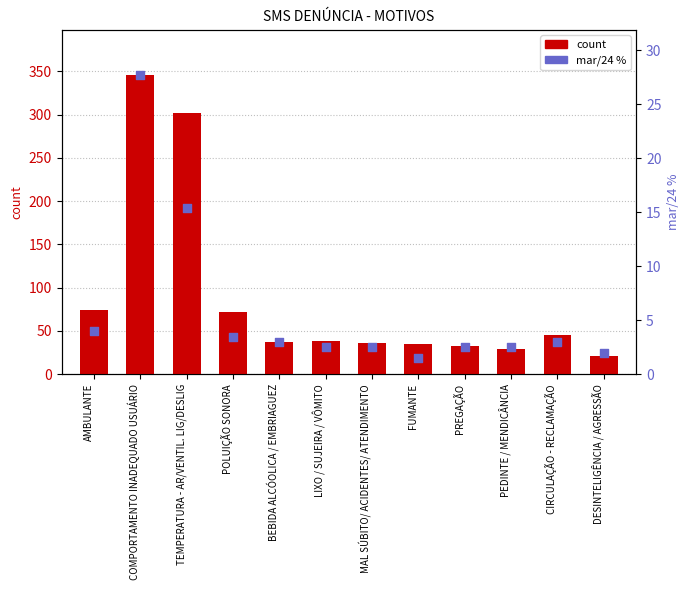

Is the value of count at MAL SÚBITO/ ACIDENTES/ ATENDIMENTO greater than the value of mar/24 % at MAL SÚBITO/ ACIDENTES/ ATENDIMENTO?

Yes